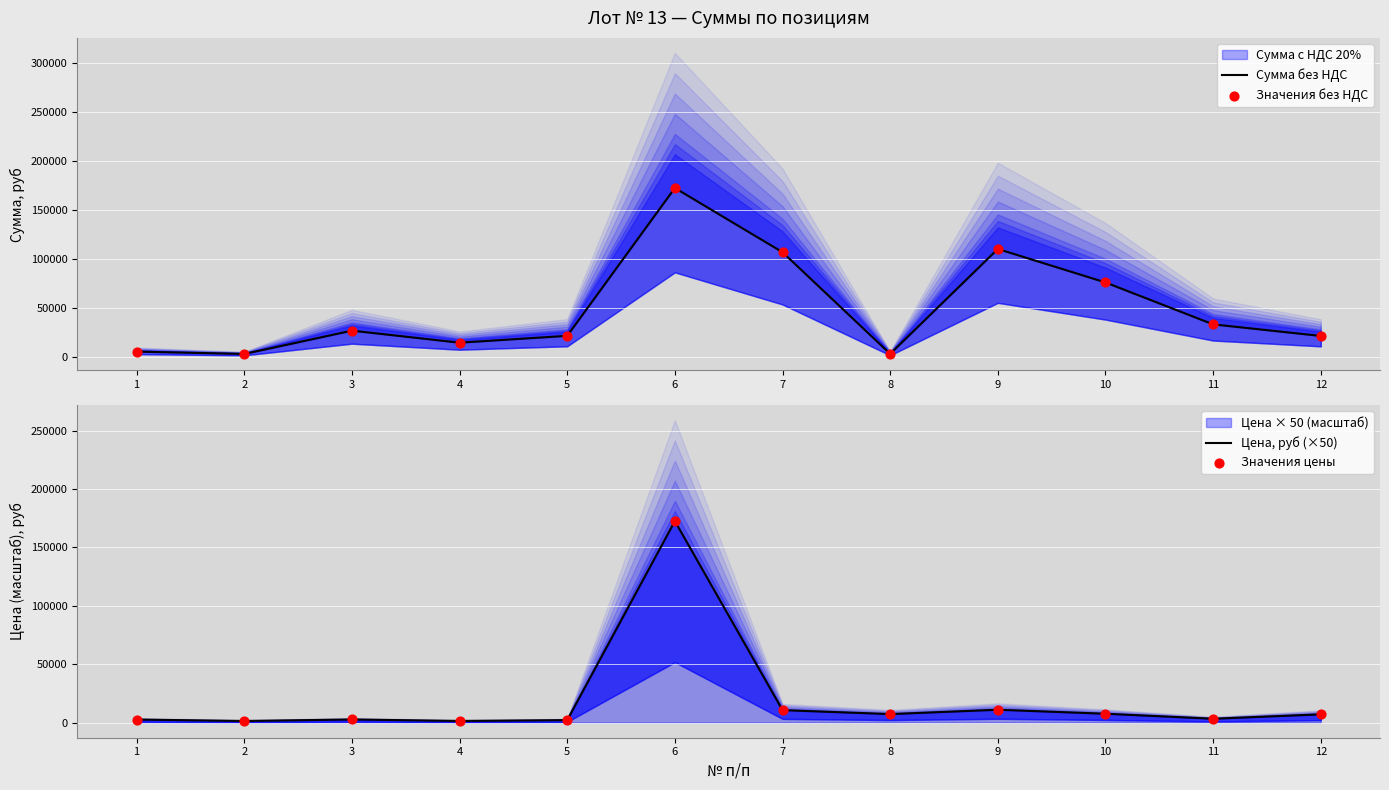

Which series has the largest total across all categories?

Сумма без НДС